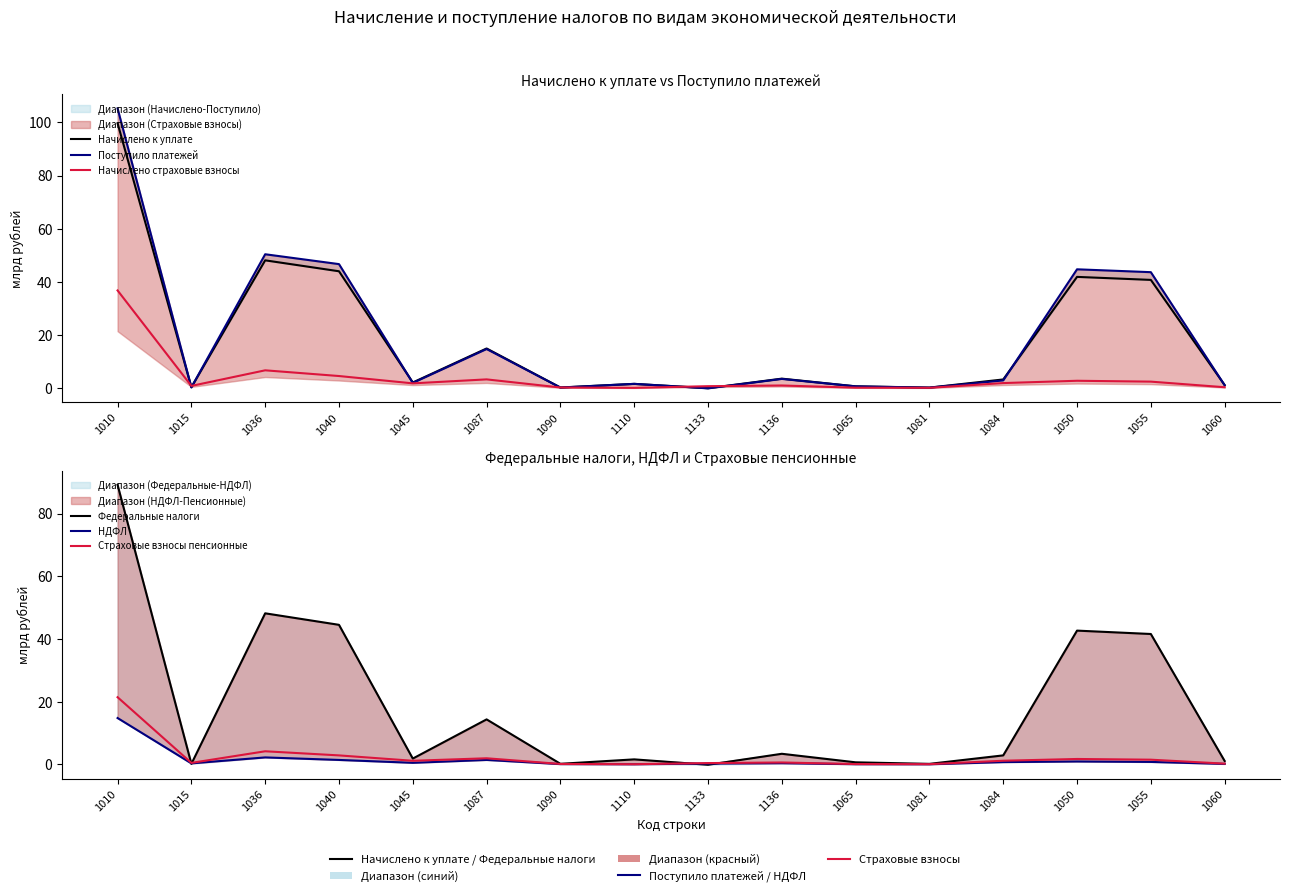

What is the difference between the maximum and minimum values in the Начислено страховые взносы series?

36.7